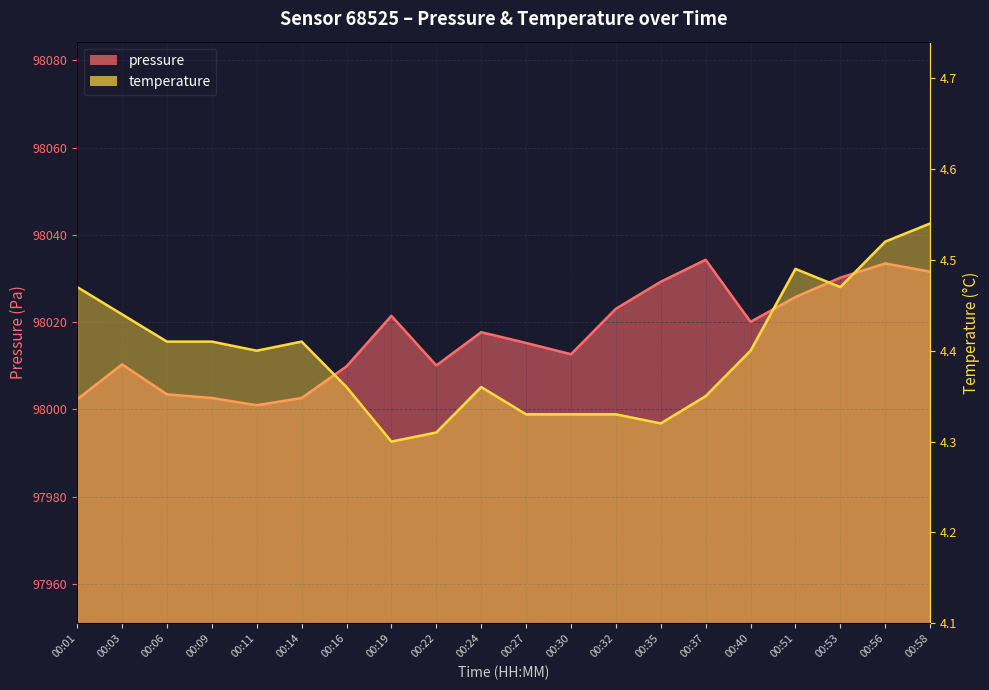

True or false: temperature and pressure intersect in this chart.

False